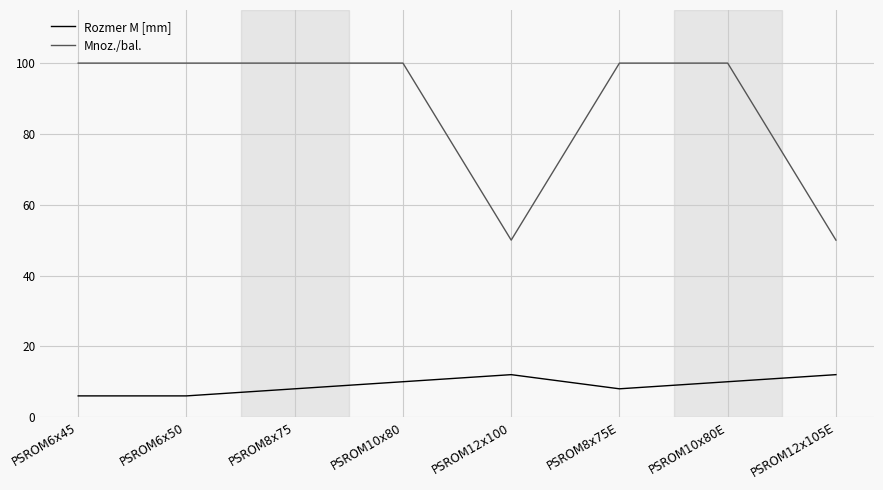

What is the greatest value displayed?

100